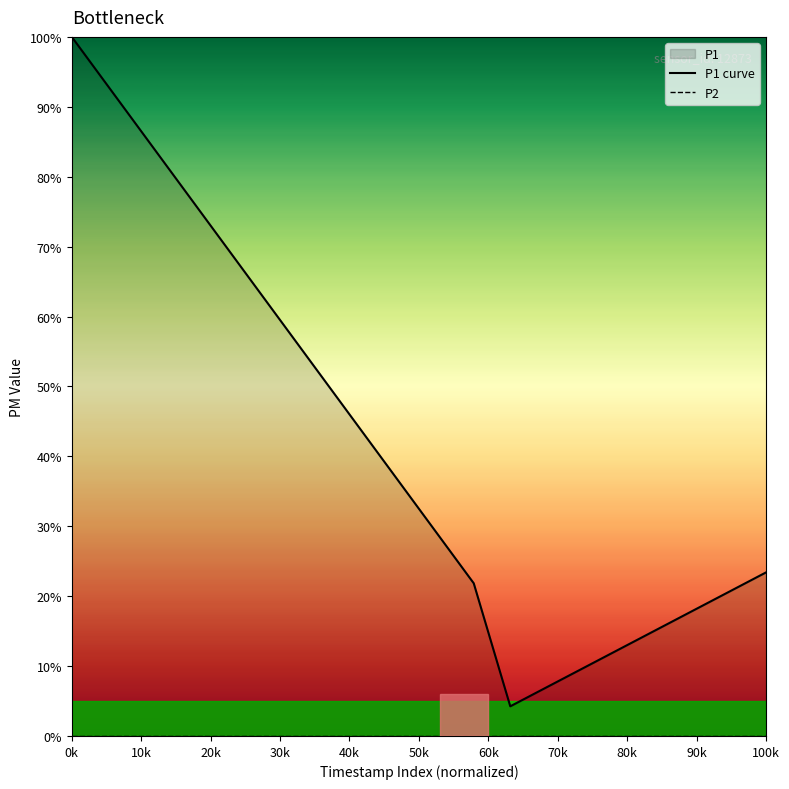

Rank the series at 40k from highest to lowest value.

P1 curve, P2